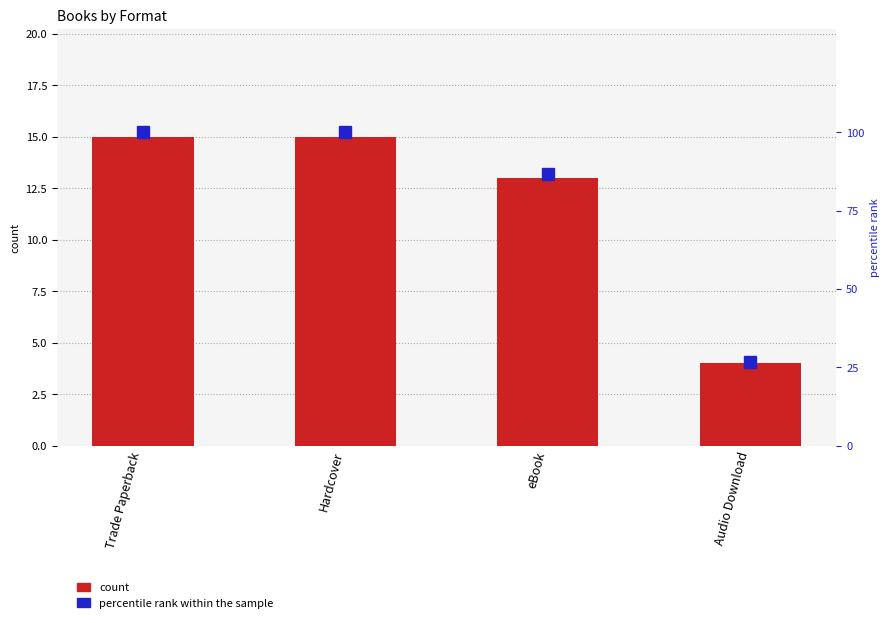

What is the highest value of the count series?

15.0